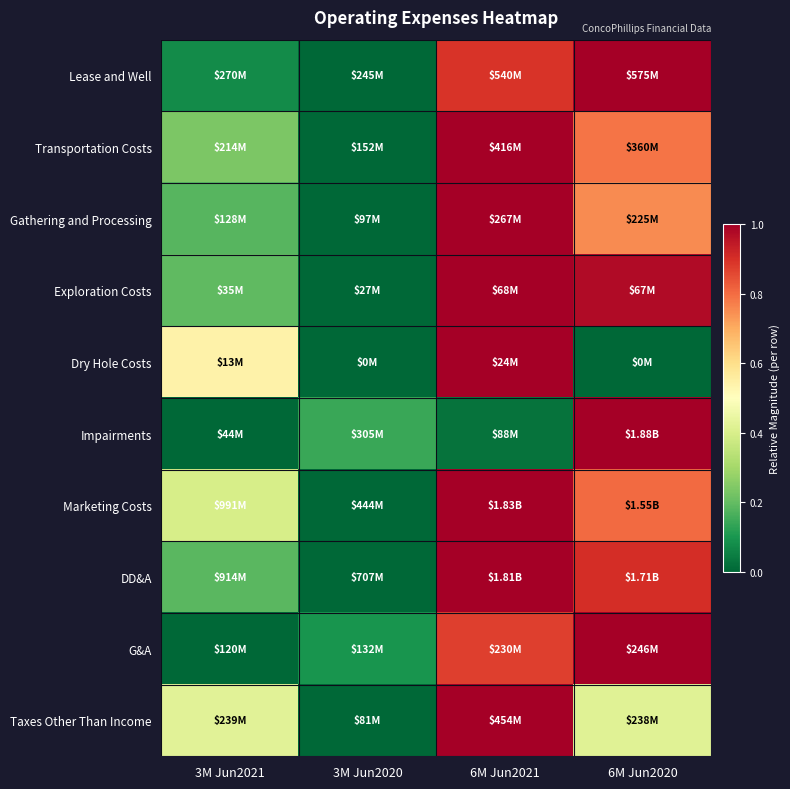

At which category is the sum across all series the highest?

6M Jun2021